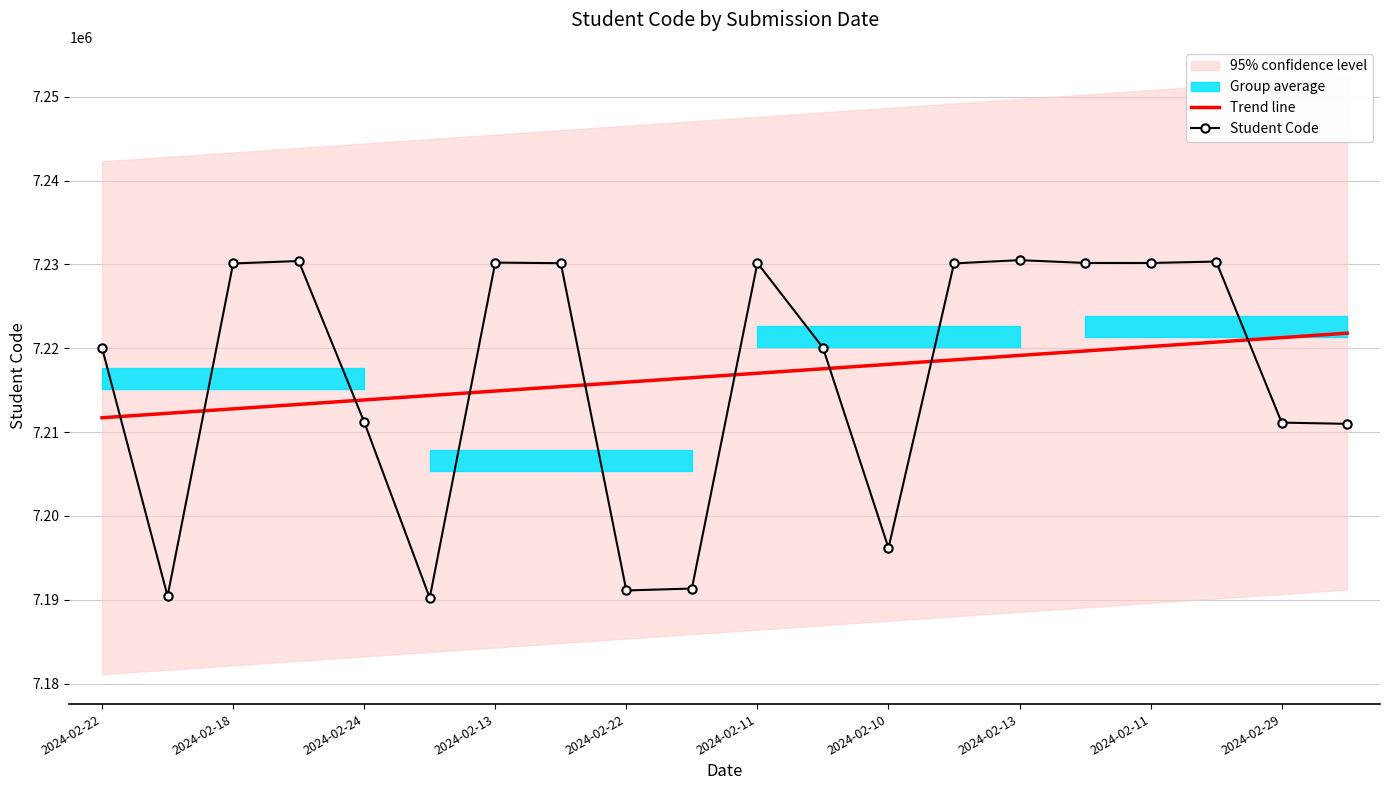

What is the minimum value for Trend line?

7211711.0